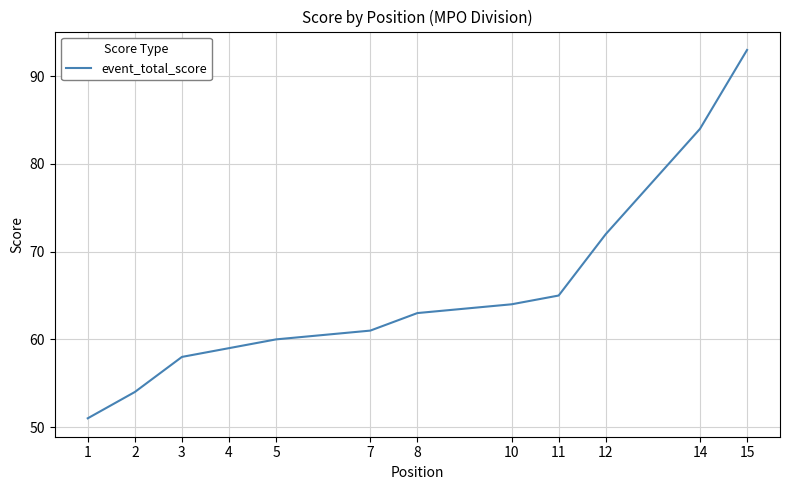

What is the difference between the second highest and minimum values?

33